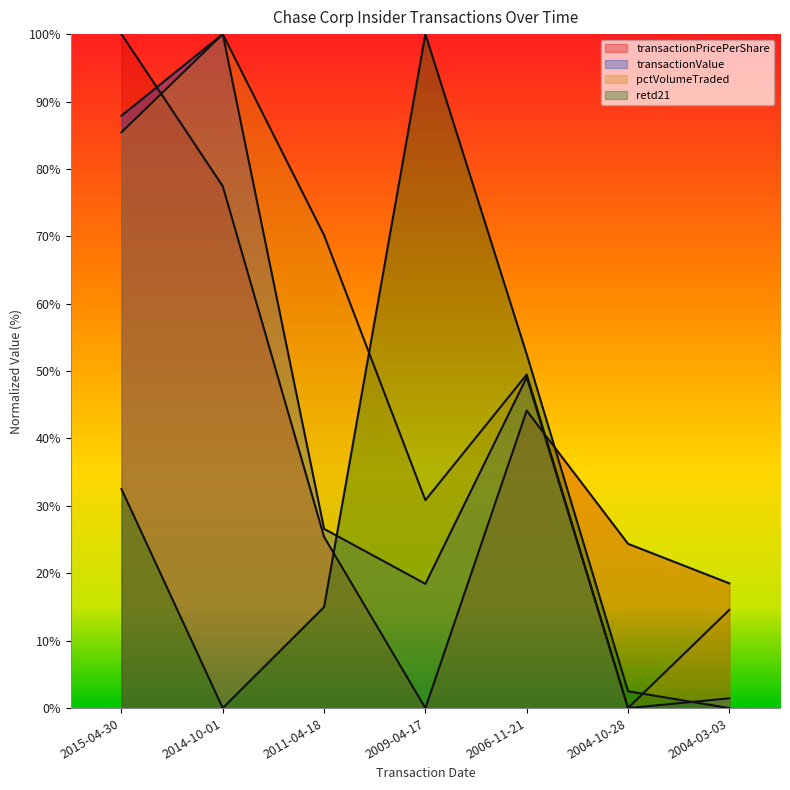

Reading right to left, extract all data points from this chart.

transactionPricePerShare: 18.5	24.4	44.1	0.0	25.4	77.4	100.0
transactionValue: 1.5	0.0	49.1	18.4	26.6	100.0	87.9
pctVolumeTraded: 14.6	0.0	49.5	30.8	70.2	100.0	85.4
retd21: 0.0	2.5	52.5	100.0	15.0	0.0	32.5